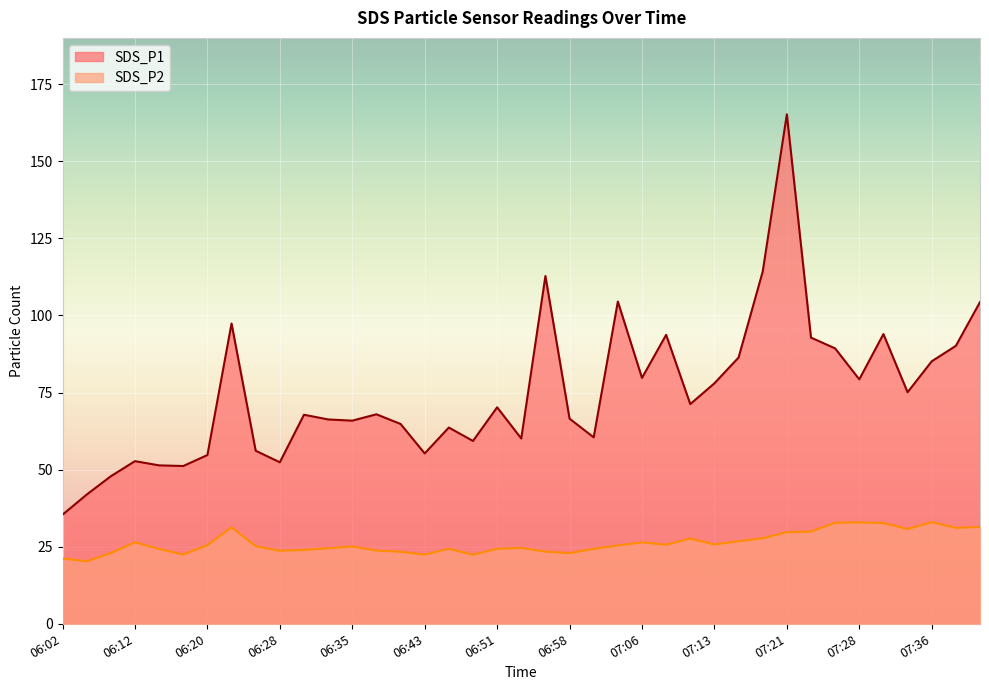

The value of SDS_P1 at 07:03 is 186.3. True or false?

False